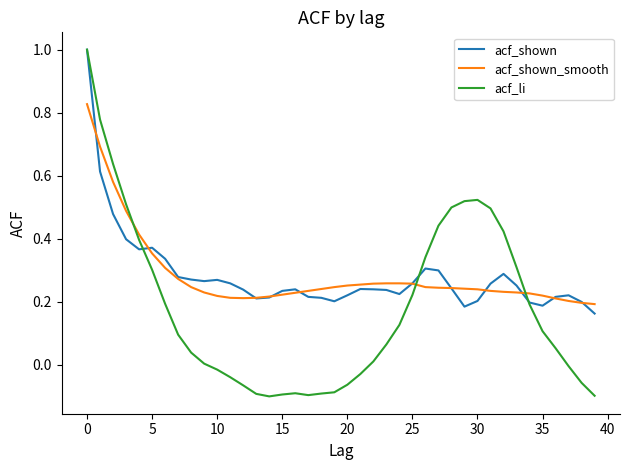

What is the maximum value for acf_shown?

1.0